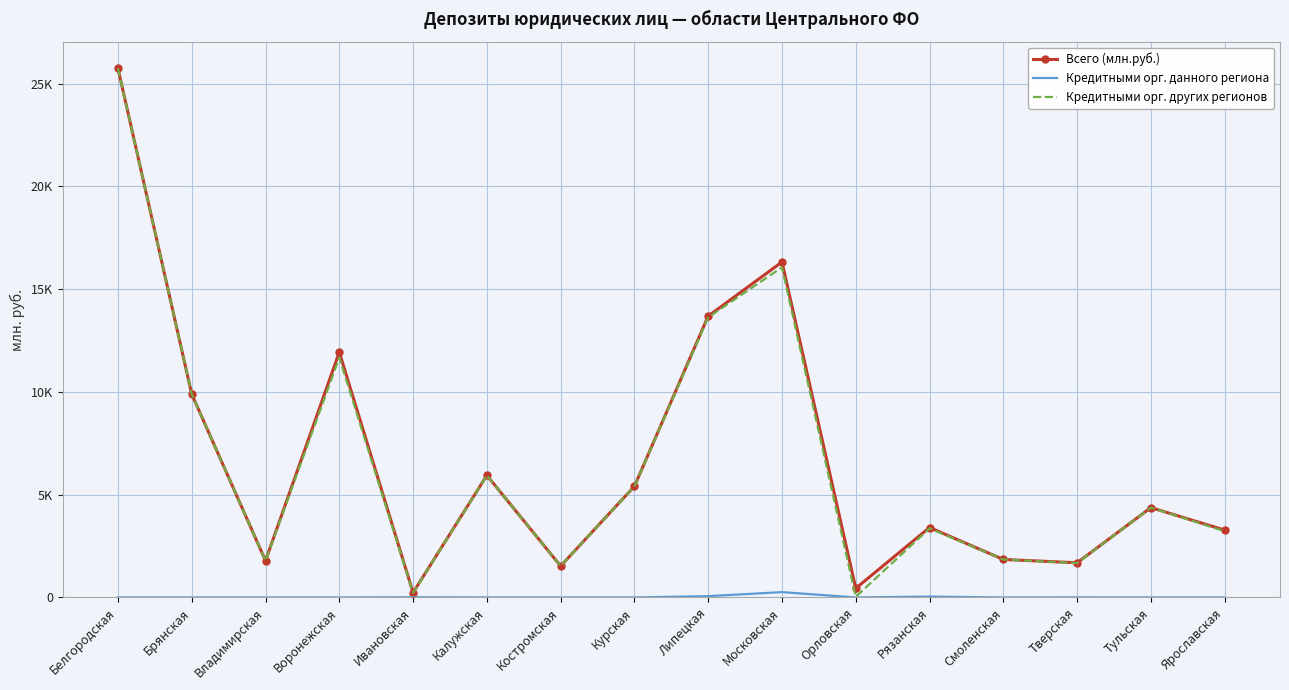

Reading left to right, list all the values displayed in this chart.

Всего (млн.руб.): Белгородская=25744	Брянская=9891	Владимирская=1788	Воронежская=11934	Ивановская=236	Калужская=5939	Костромская=1529	Курская=5407	Липецкая=13688	Московская=16320	Орловская=444	Рязанская=3402	Смоленская=1848	Тверская=1687	Тульская=4370	Ярославская=3276
Кредитными орг. данного региона: Белгородская=0	Брянская=0	Владимирская=0	Воронежская=0	Ивановская=10	Калужская=1	Костромская=0	Курская=0	Липецкая=63	Московская=259	Орловская=0	Рязанская=42	Смоленская=0	Тверская=4	Тульская=0	Ярославская=0
Кредитными орг. других регионов: Белгородская=25744	Брянская=9891	Владимирская=1788	Воронежская=11668	Ивановская=226	Калужская=5938	Костромская=1529	Курская=5407	Липецкая=13626	Московская=16061	Орловская=31	Рязанская=3360	Смоленская=1848	Тверская=1674	Тульская=4370	Ярославская=3221